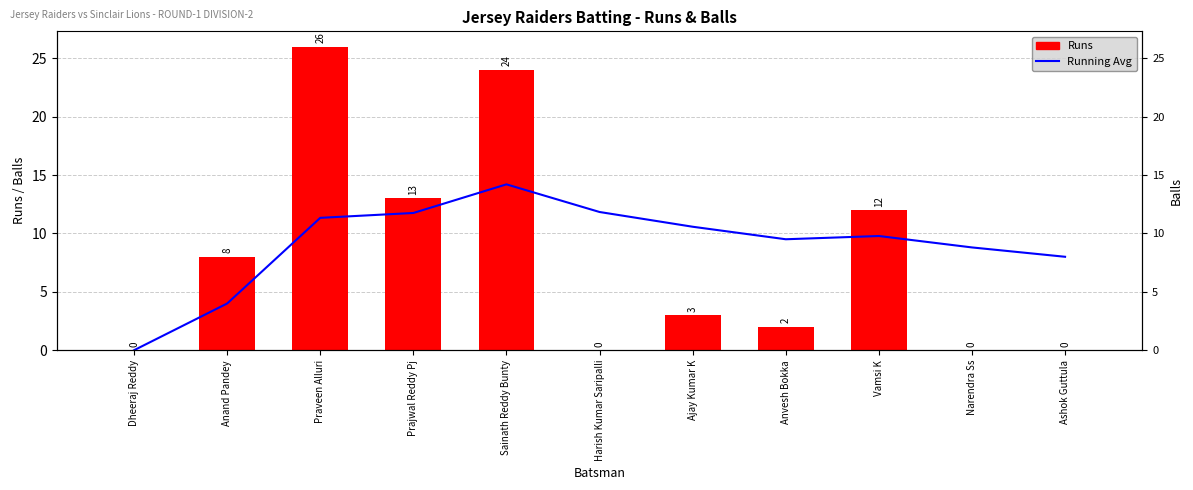

Where is Runs (Balls) nearest to the value 13?

Prajwal Reddy Pj